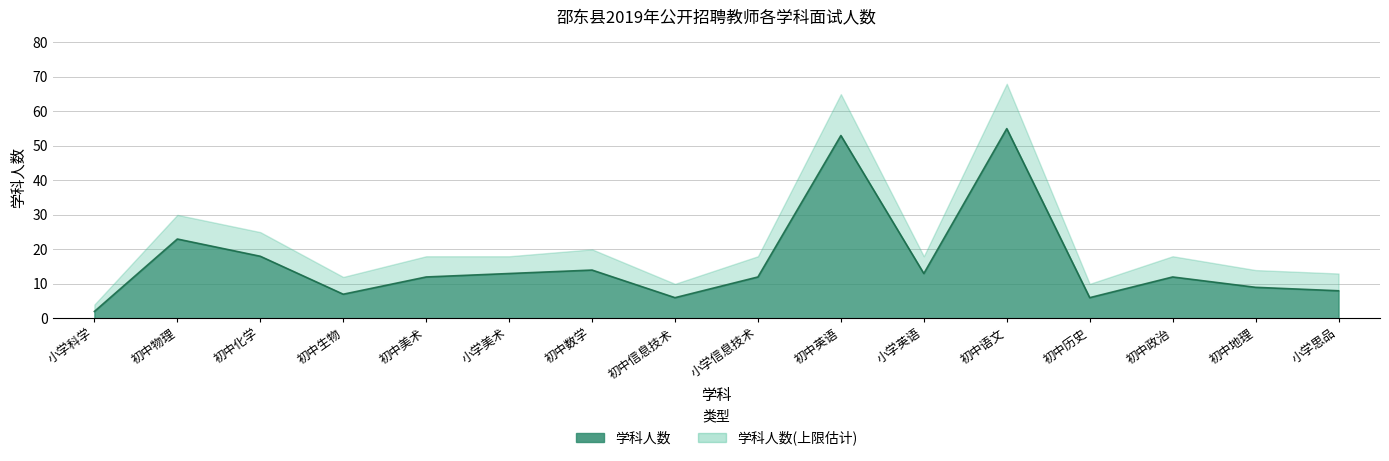

What is the label of the 11th point from the right?

小学美术